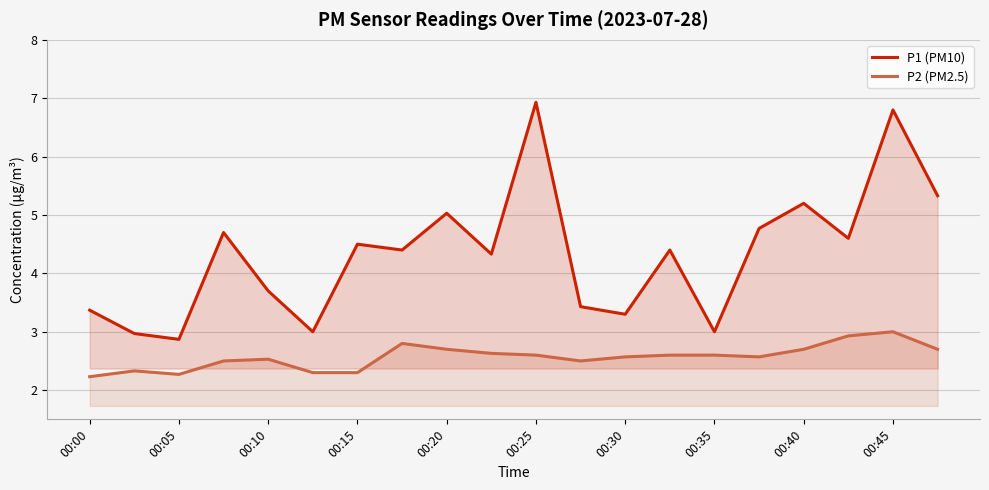

The value of P1 (PM10) at 00:00 is 3.4. True or false?

True